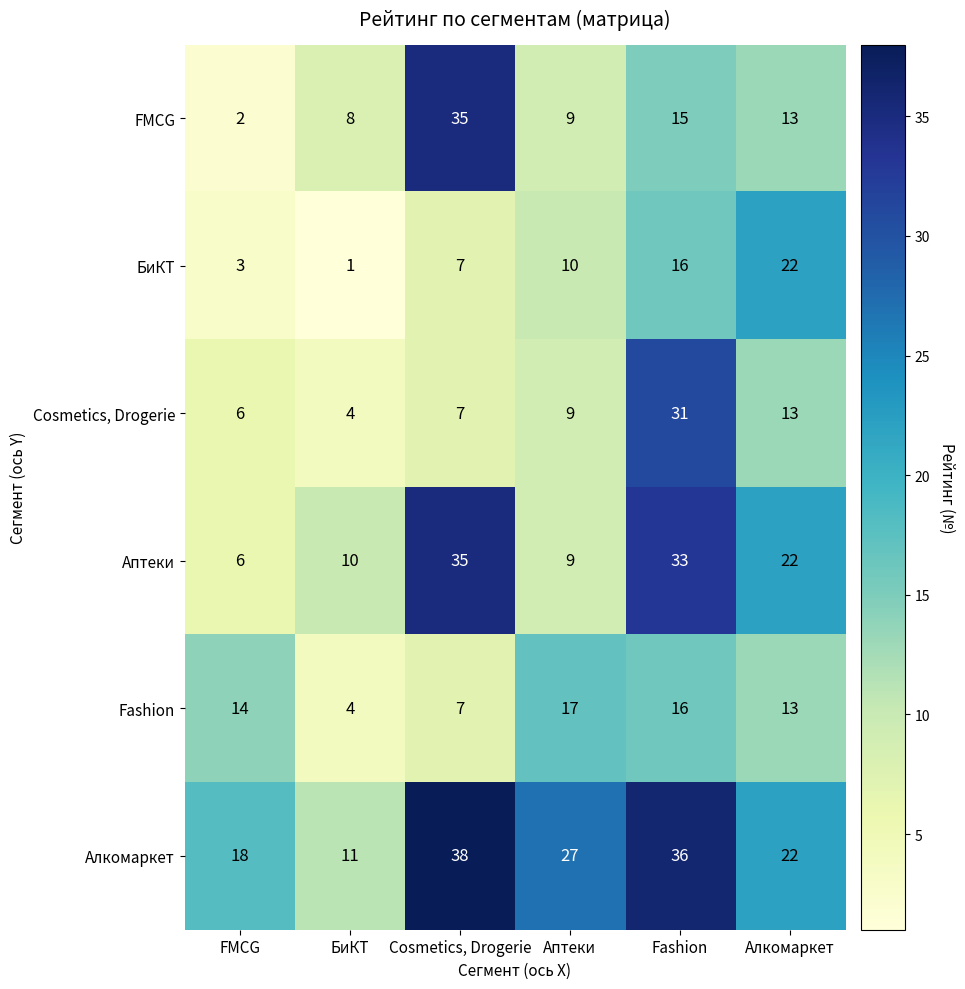

What is the highest value of the FMCG series?

35